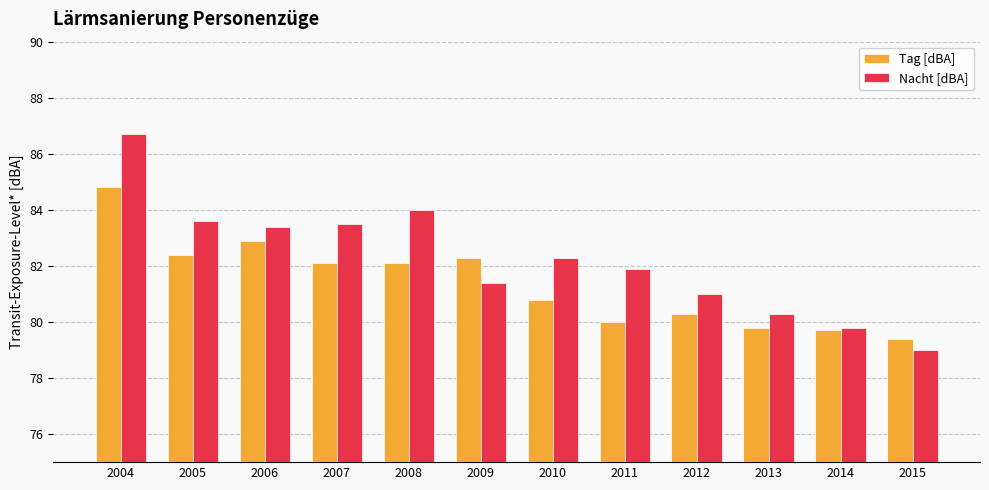

What is the smallest value displayed?

79.0